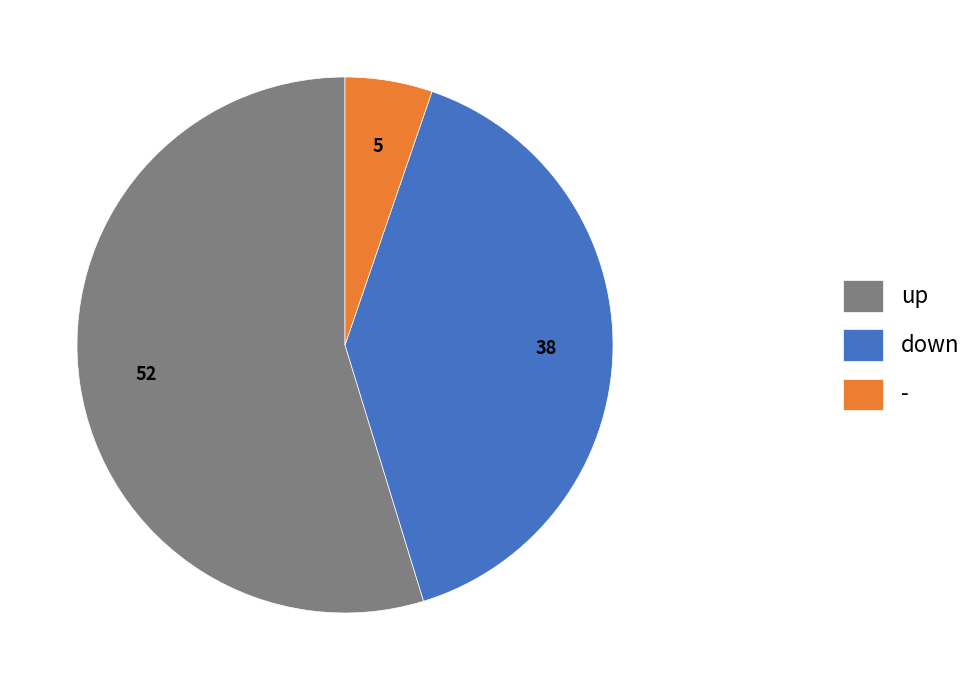

Combined, do up and - account for over 50%?

Yes